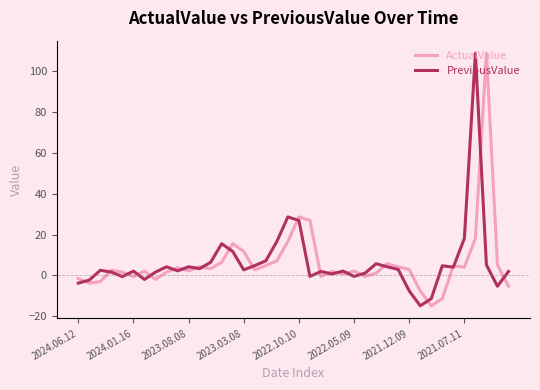

What is the average value of the ActualValue series?

6.2